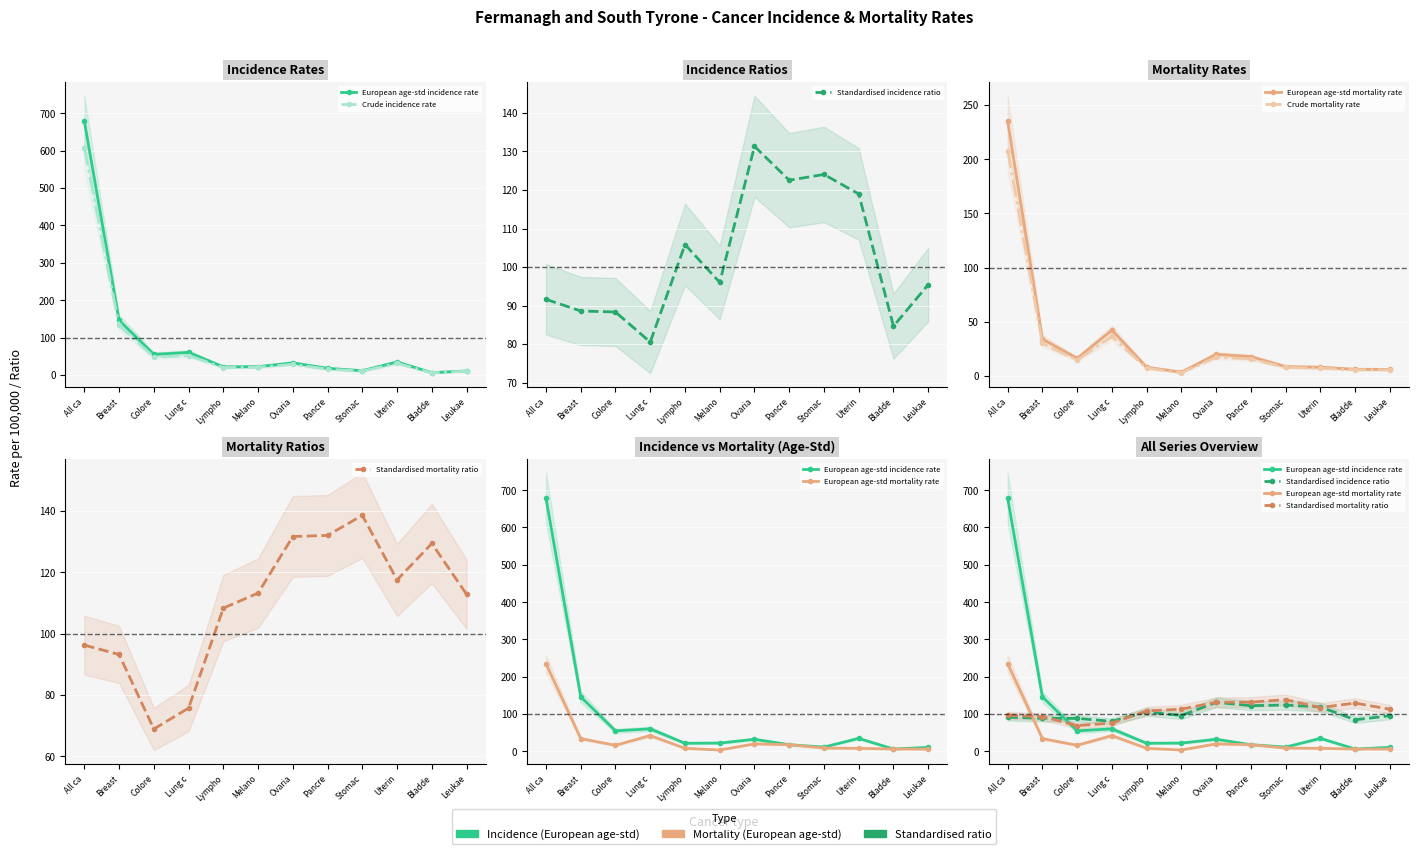

What is the maximum value shown in the chart?

678.5